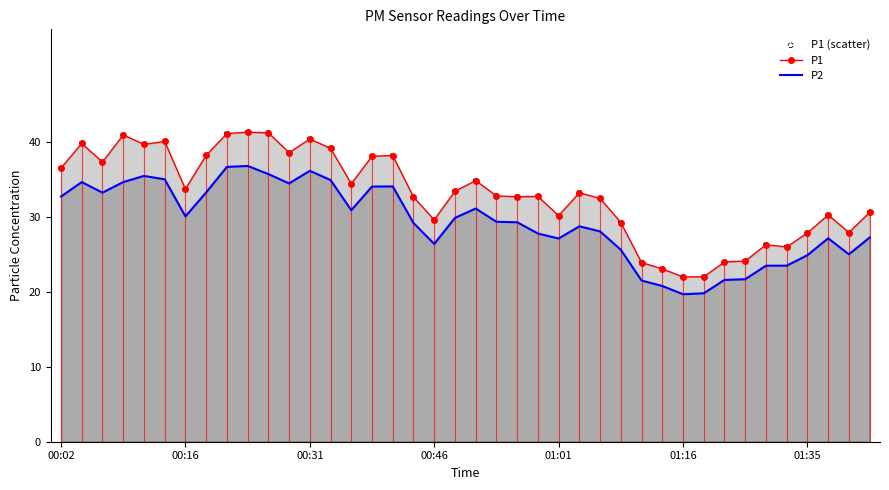

At how many categories does at least one series exceed 31?

25